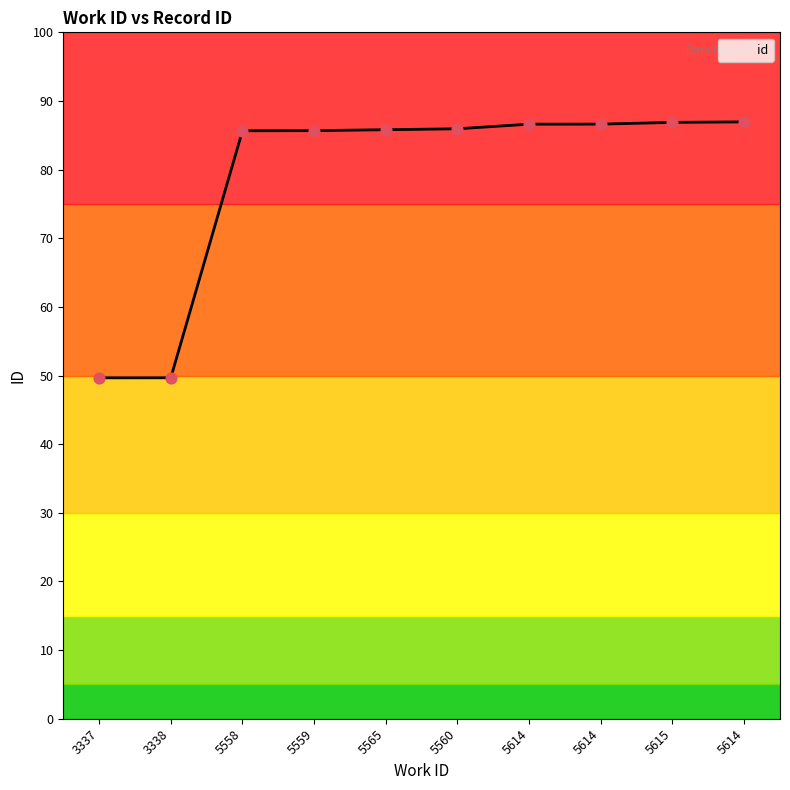

Approximately how many times larger is the value at 5565 compared to 5558?

1.0